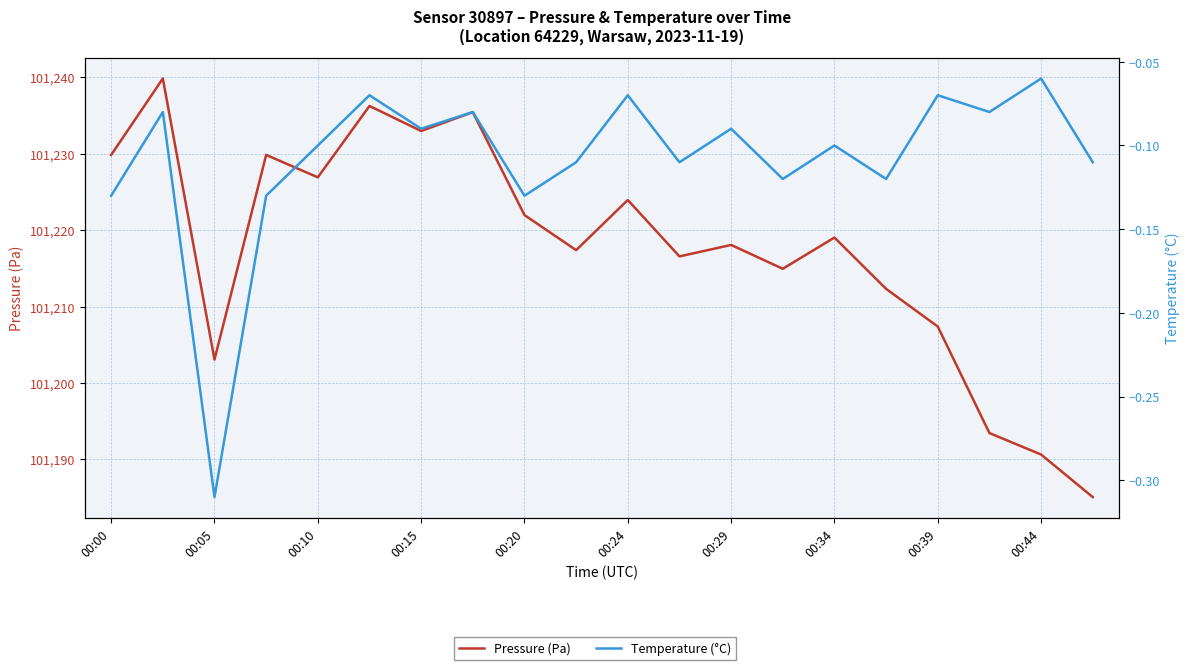

What are all the series names shown in the legend?

Pressure (Pa), Temperature (°C)